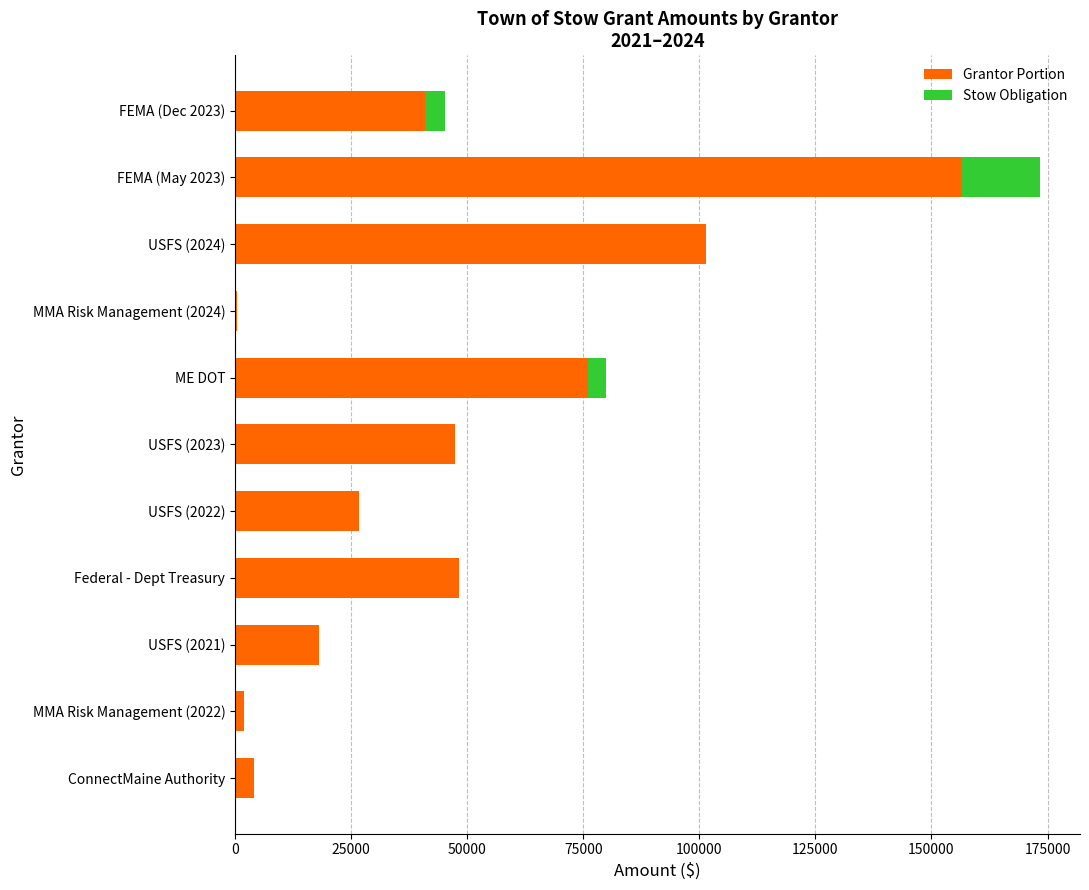

What is the sum of all Grantor Portion values?

521639.5